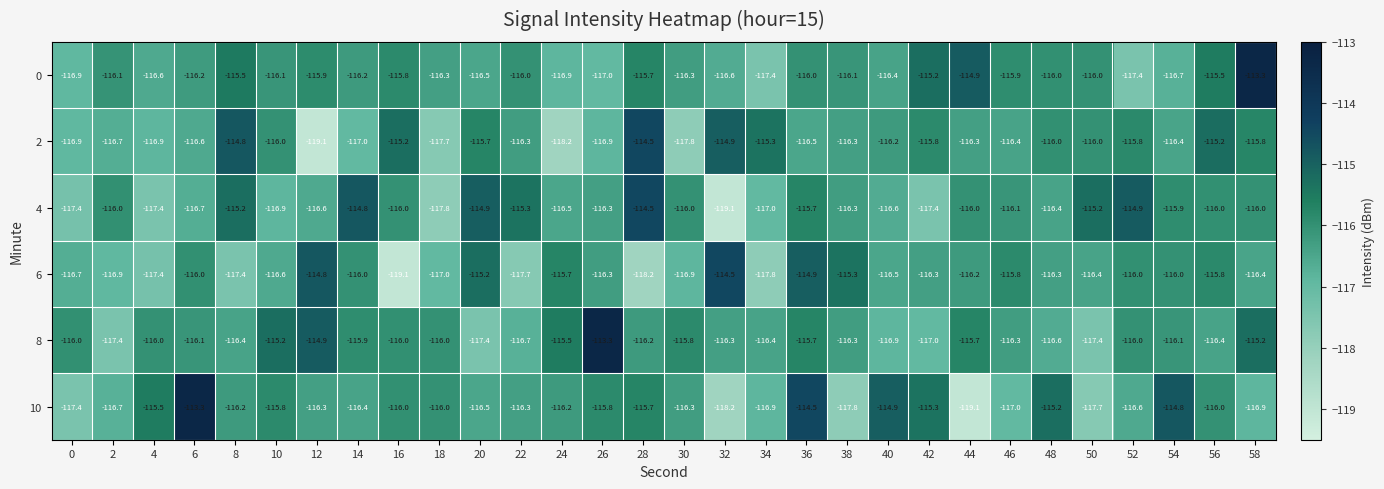

What is the difference between the highest and lowest values at 38?

2.5